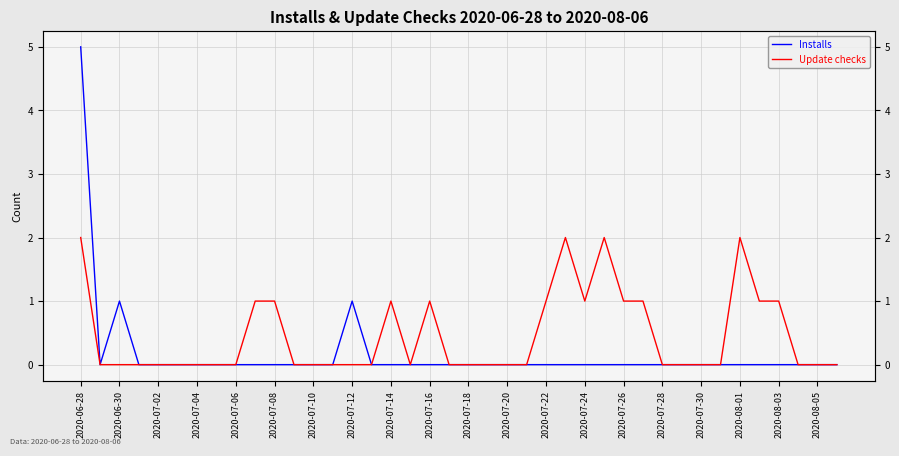

What position from the left is 35?

36